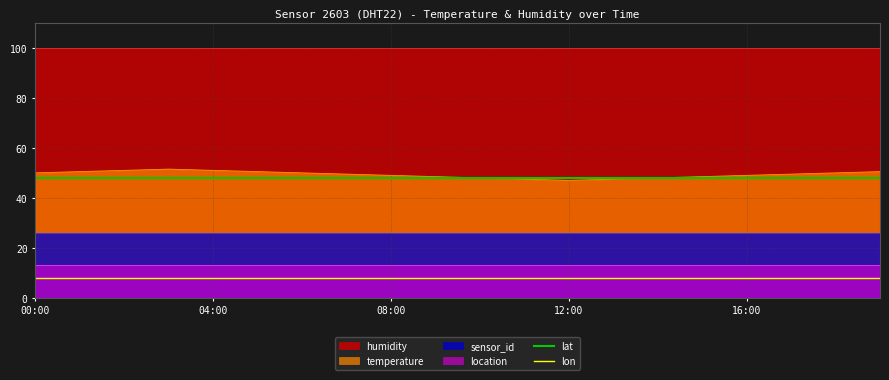

True or false: lon and lat cross at least once.

False